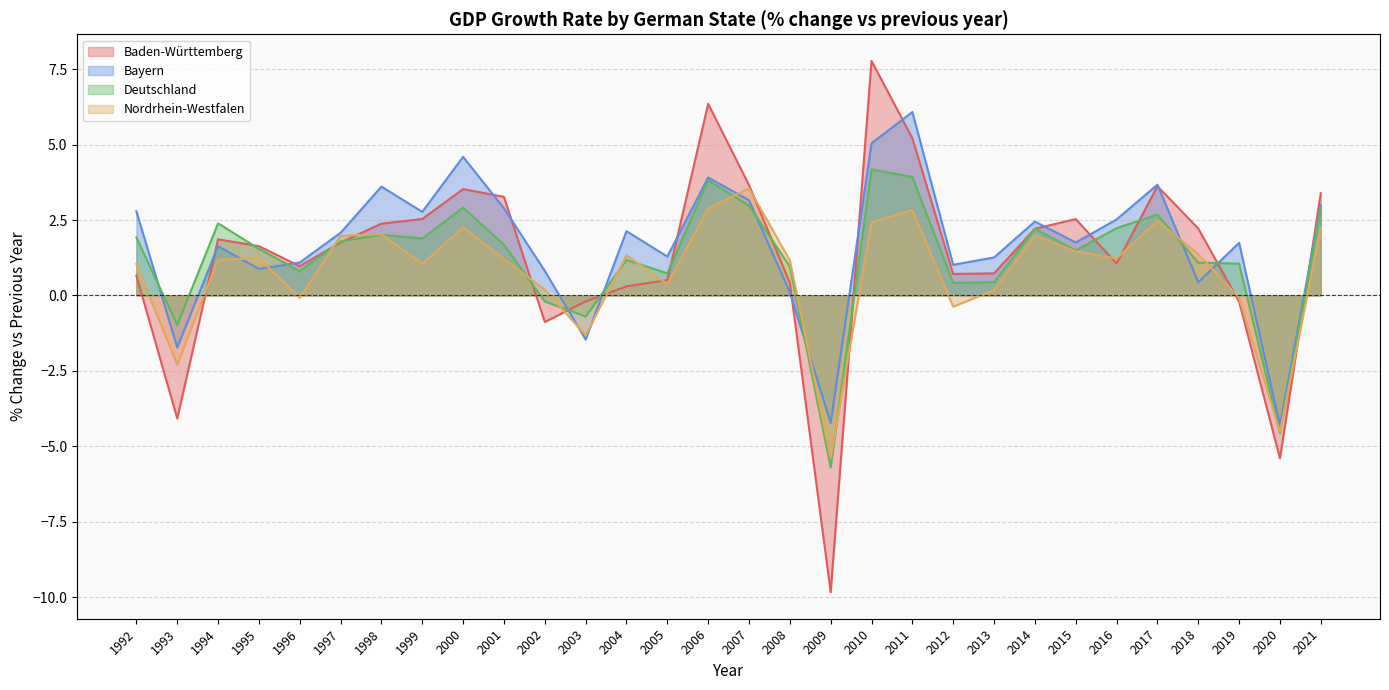

What is the maximum value shown in the chart?

7.8